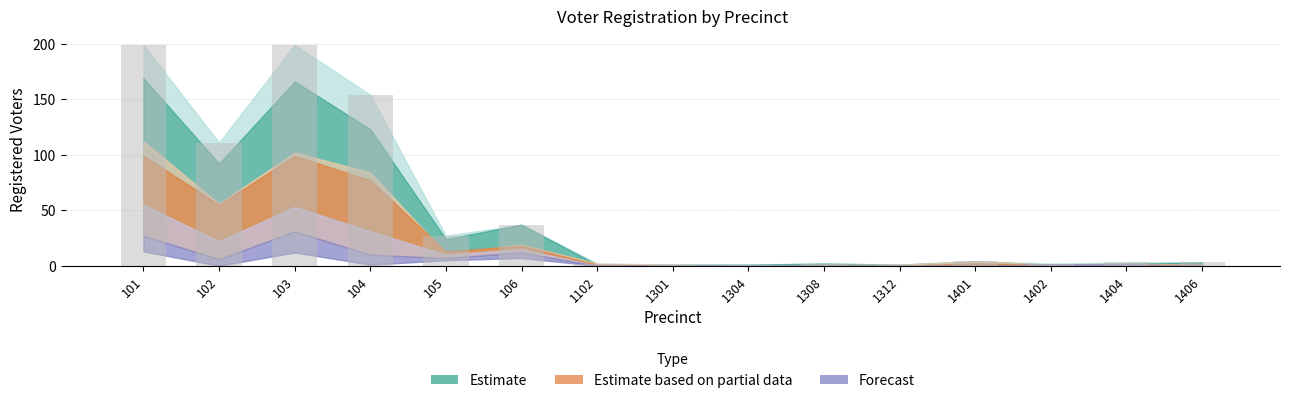

What is the sum of all values?

746